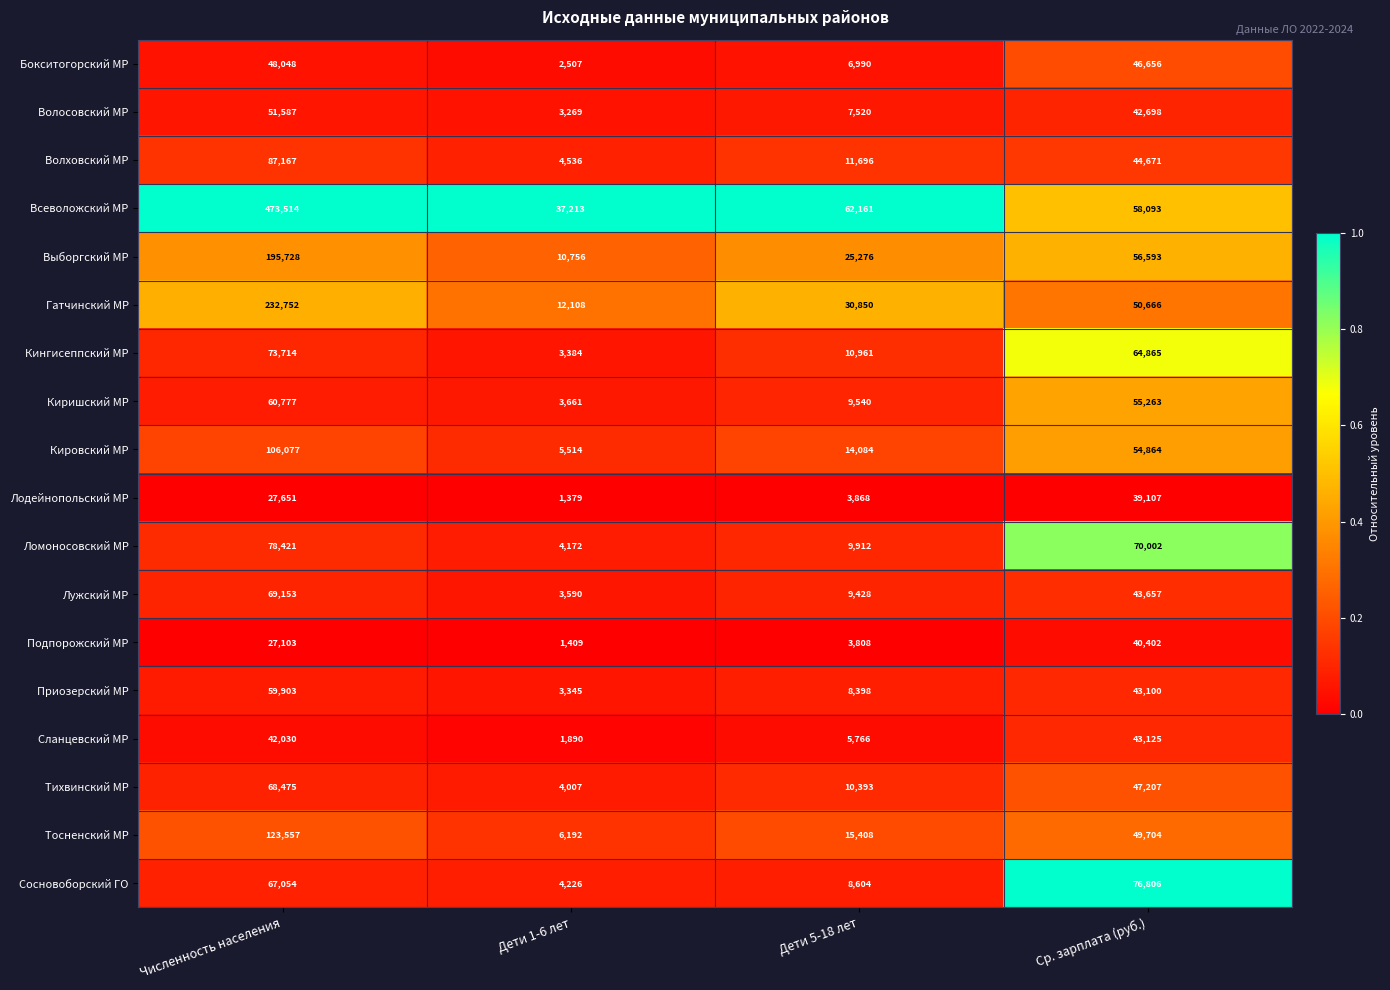

What is the sum of the Сосновоборский ГО values at Численность населения and Дети 1-6 лет?

71280